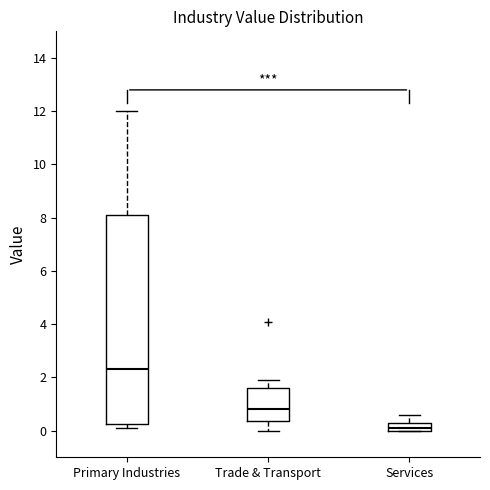

Where is the lower edge of the box for Primary Industries on the y-axis? The values are not printed on the chart, so give them approximately, as read against the axis.

0.2